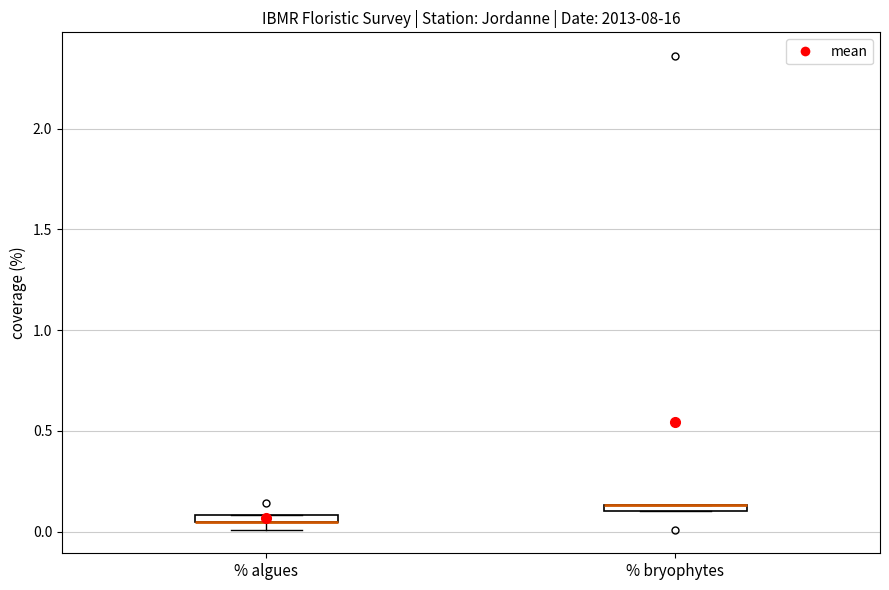

Where is the upper edge of the box for % bryophytes on the y-axis? The values are not printed on the chart, so give them approximately, as read against the axis.

0.15